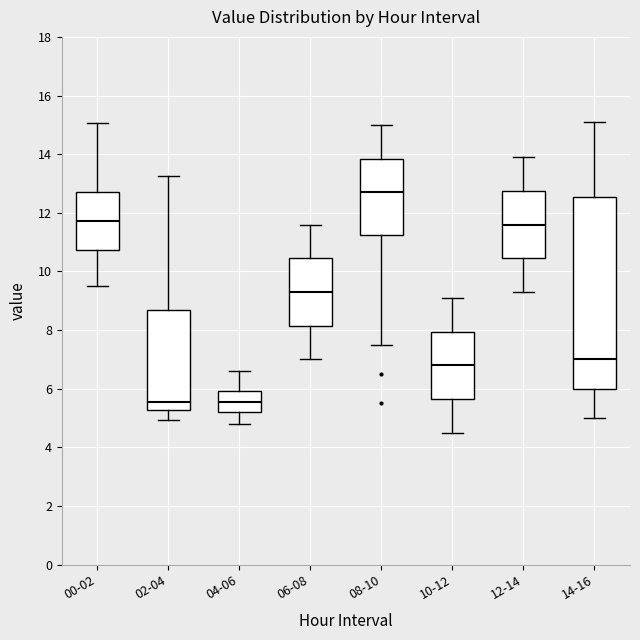

Comparing the boxes themselves (not the whiskers), which one is the tallest?

14-16